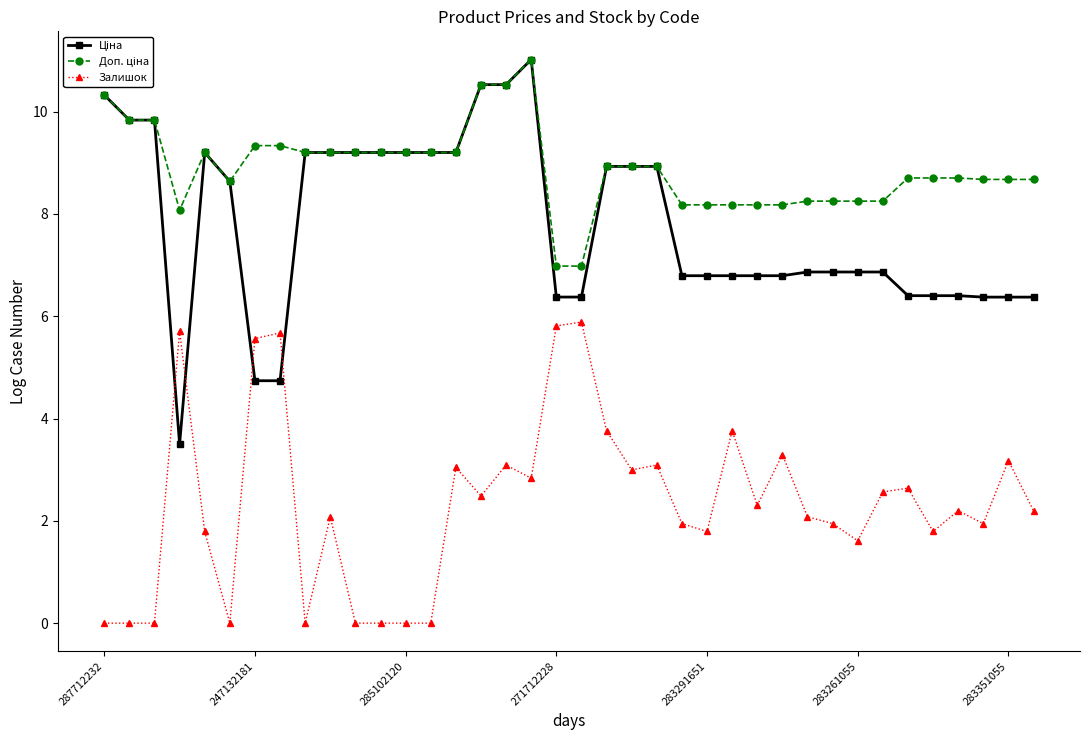

What is the maximum value shown in the chart?

11.0